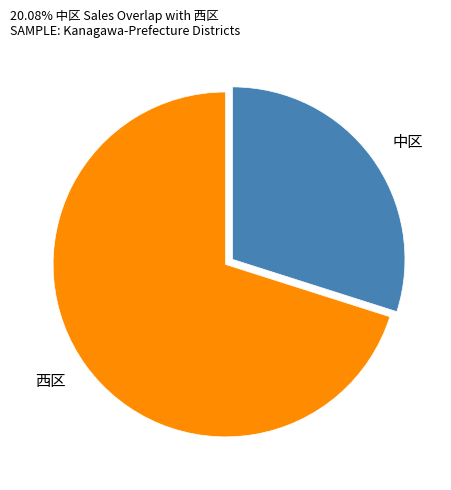

Which category has the smallest portion of the pie?

中区